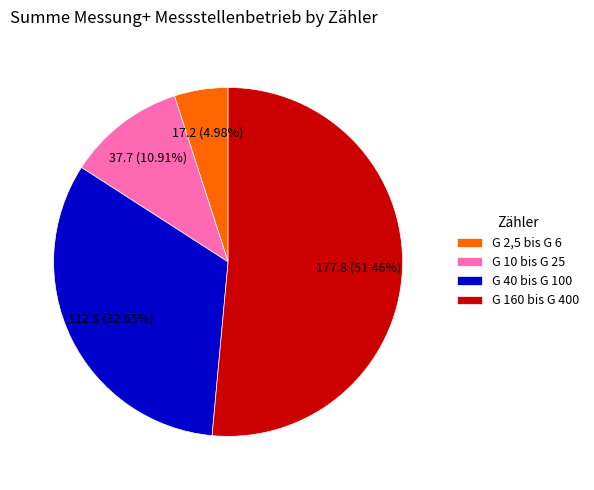

Which slice is the largest?

G 160 bis G 400